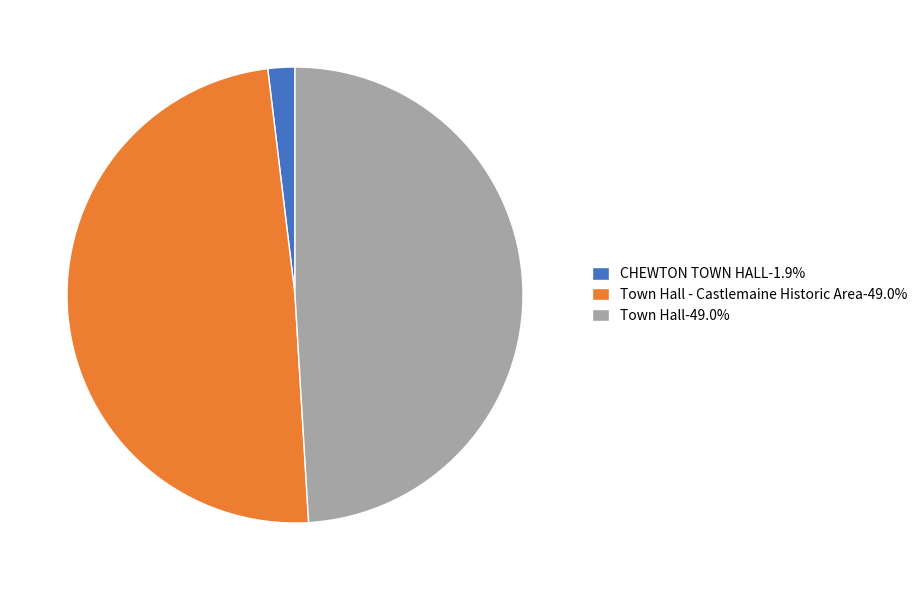

Approximately how many times larger is the value at Town Hall-49.0% compared to Town Hall - Castlemaine Historic Area-49.0%?

1.0